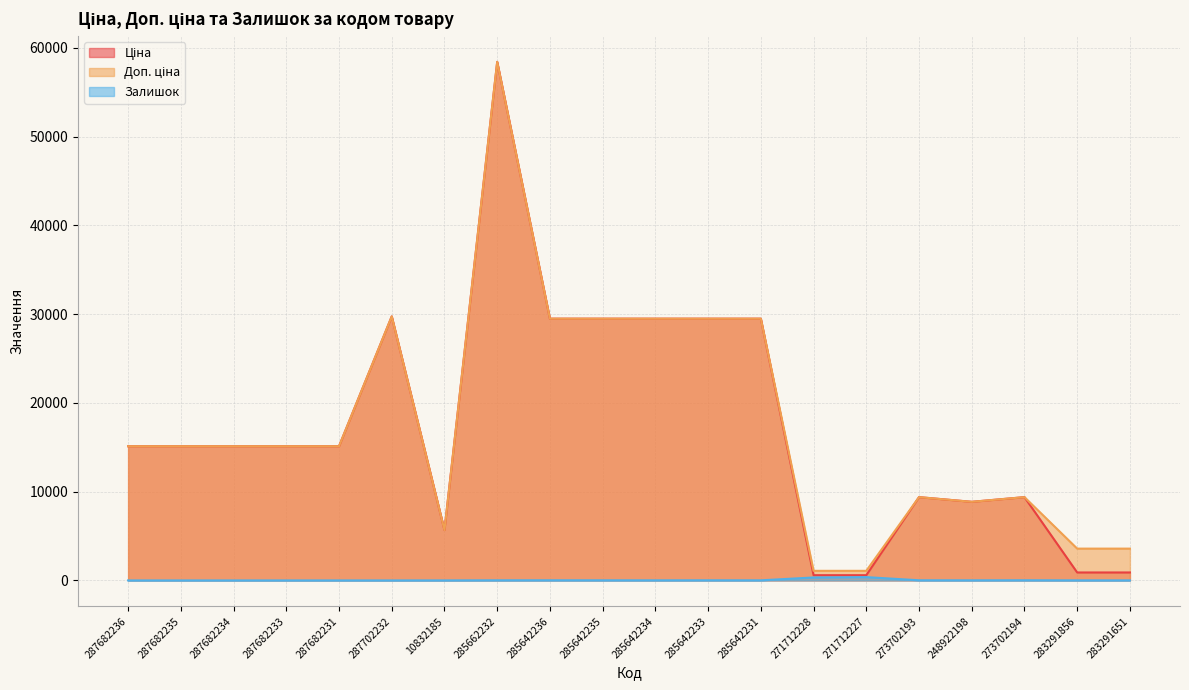

Which category has the lowest value across all series?

287682236